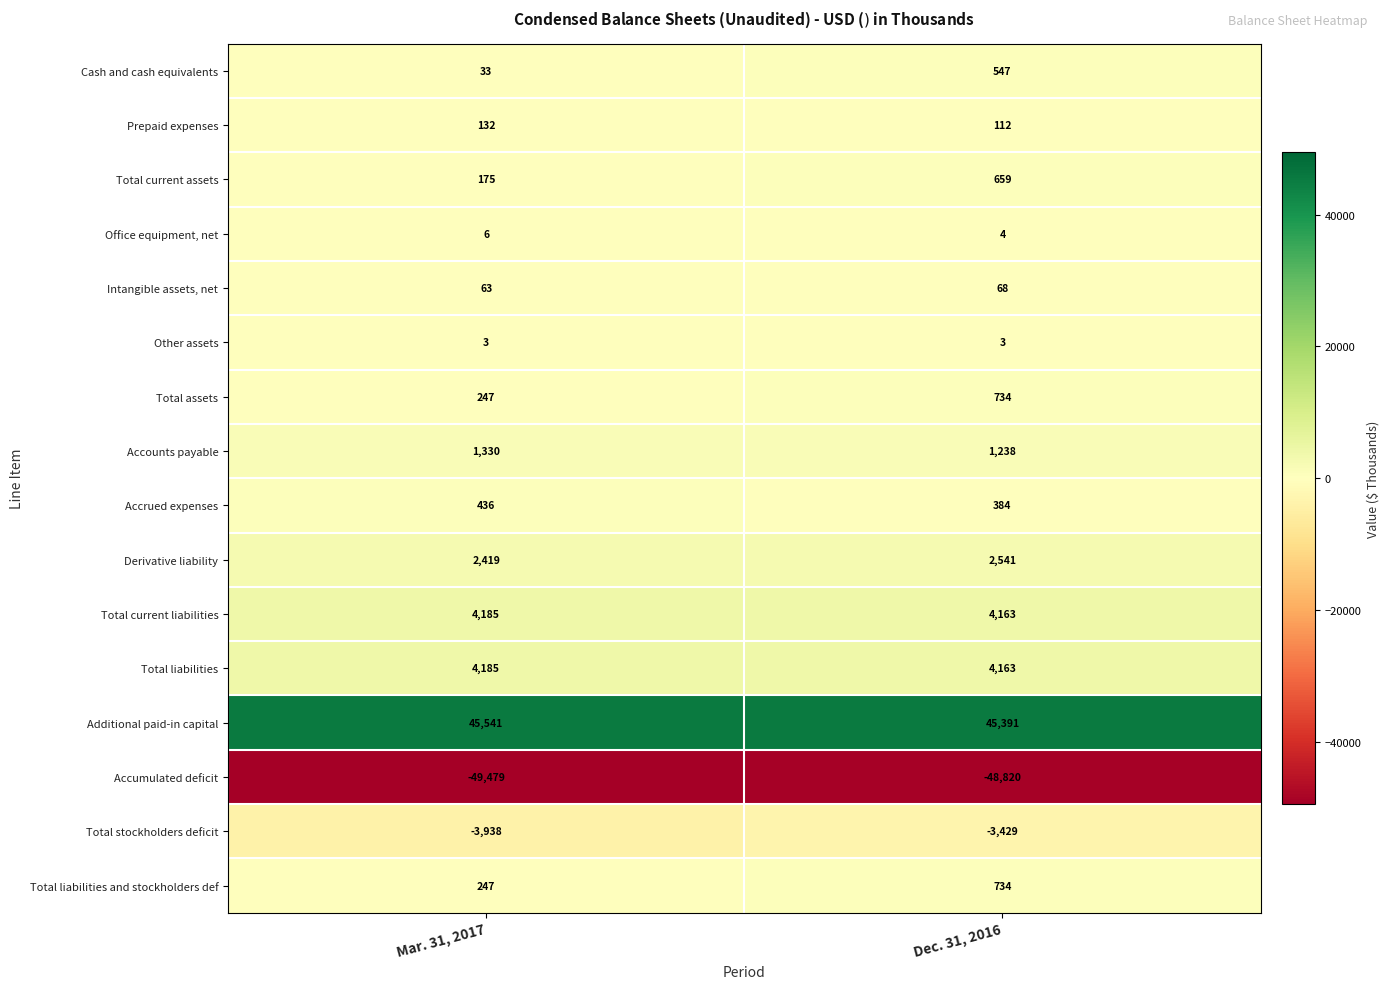

List the labels in order of Accounts payable value, smallest first.

Dec. 31, 2016, Mar. 31, 2017